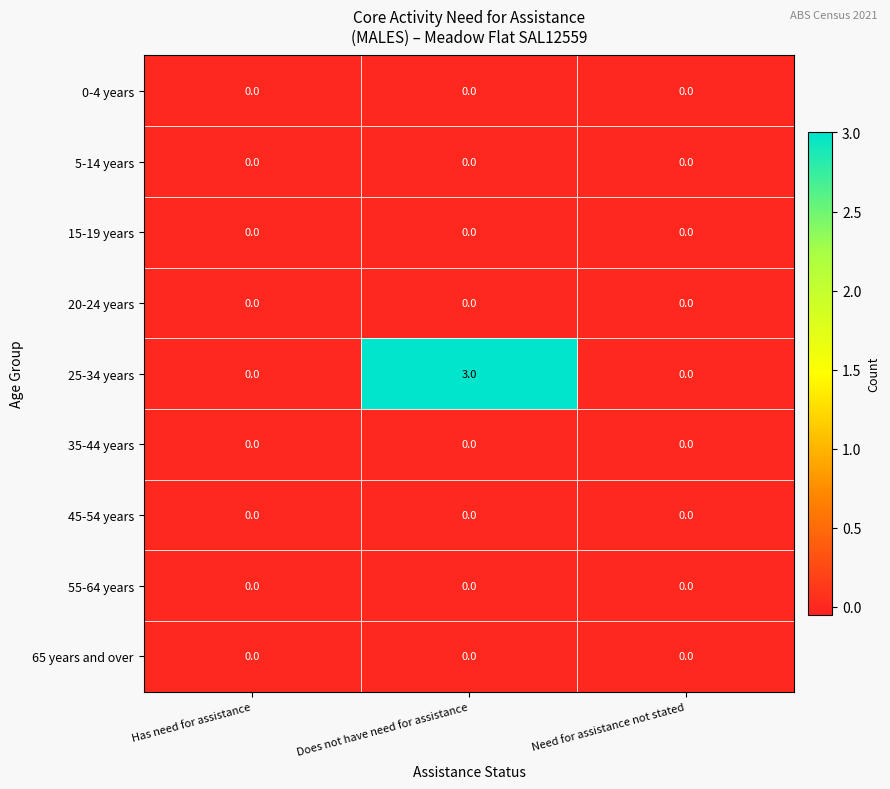

Is it true that 35-44 years equals 0 at Need for assistance not stated?

True